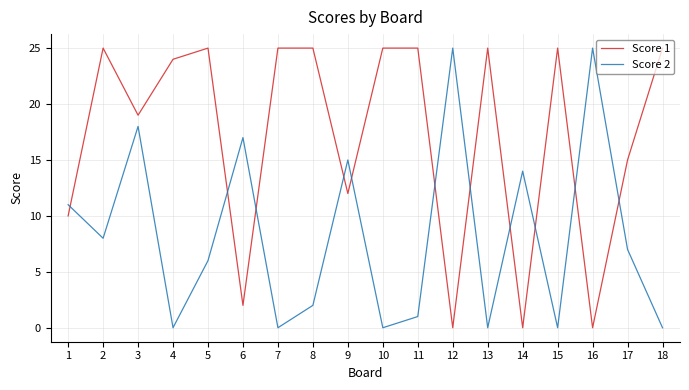

True or false: Score 1 and Score 2 cross at least once.

True